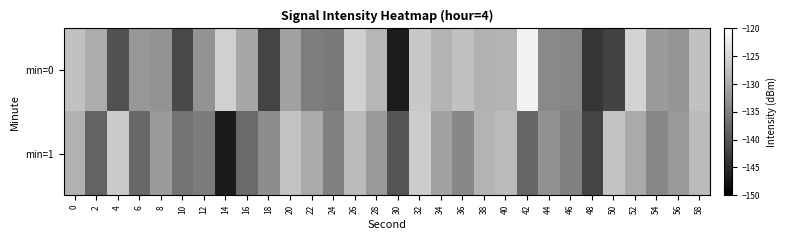

Between 12 and 52, which series saw the biggest shift?

min=0